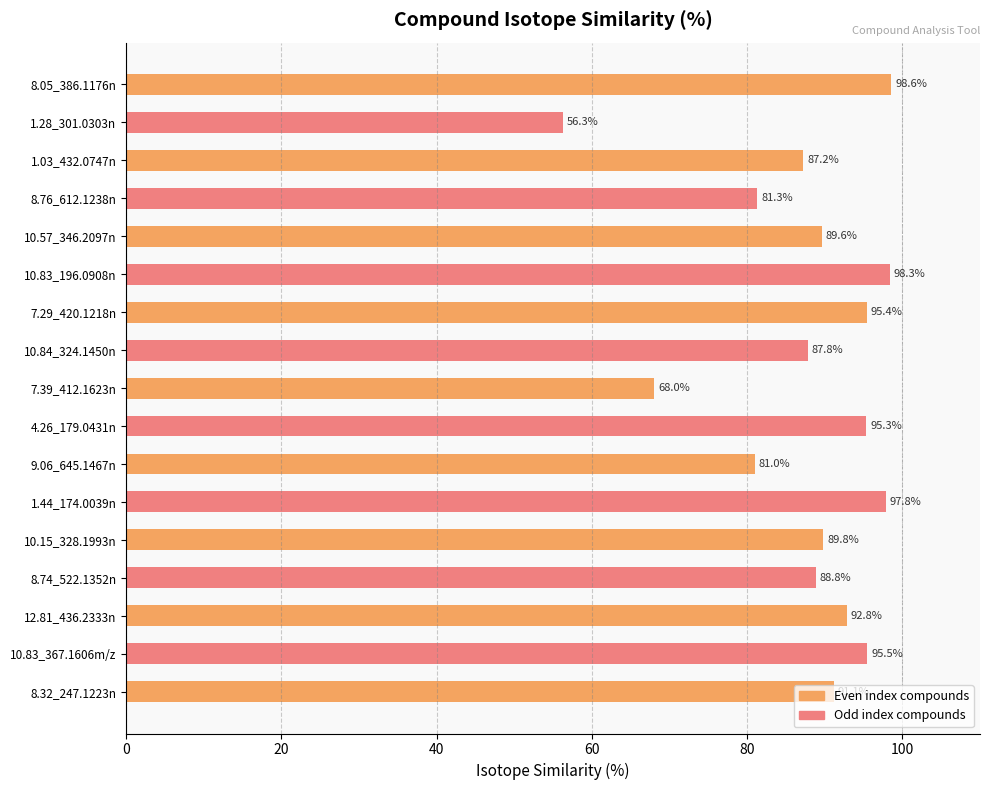

True or false: the data shows 89.6 at 10.57_346.2097n.

True